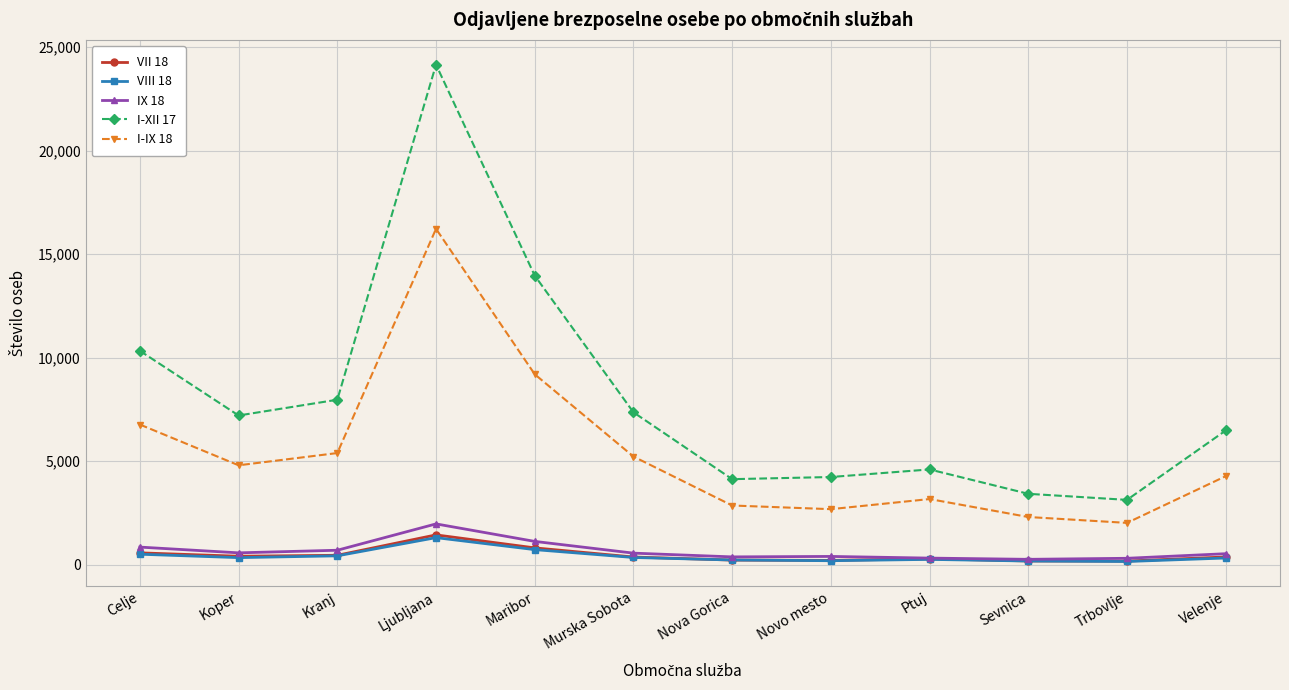

What is the total value across all series at Sevnica?

6305